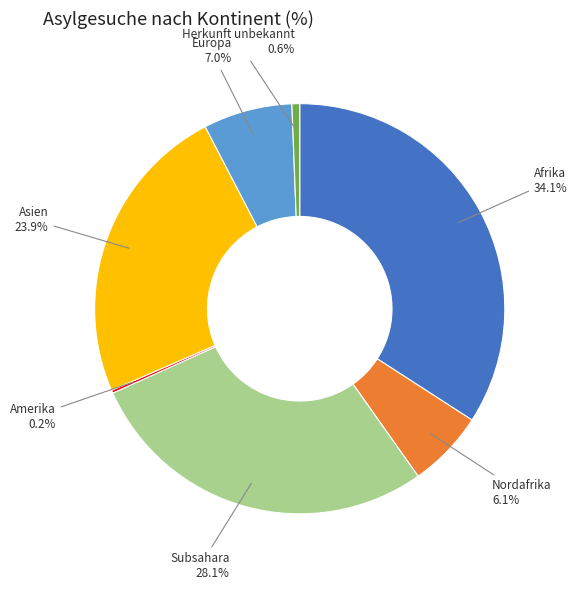

Does any single category account for the majority?

No